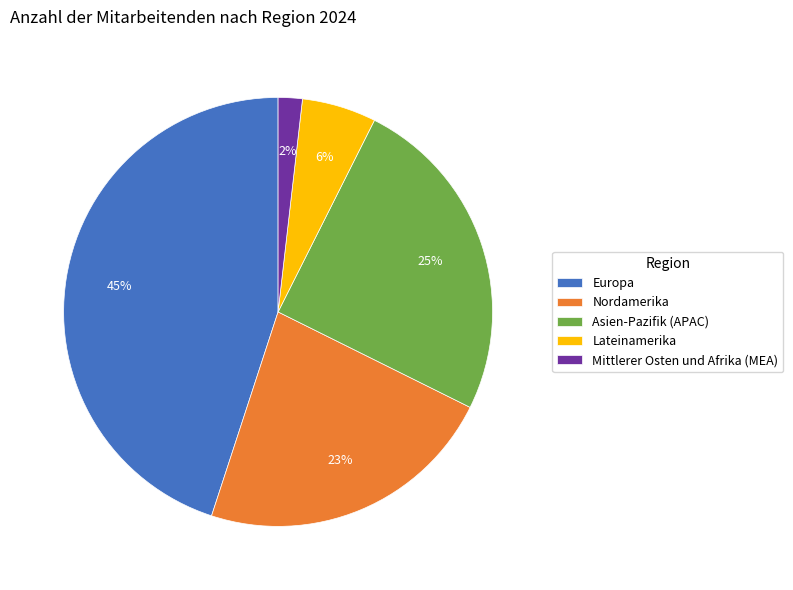

Is there a majority slice in this chart?

No